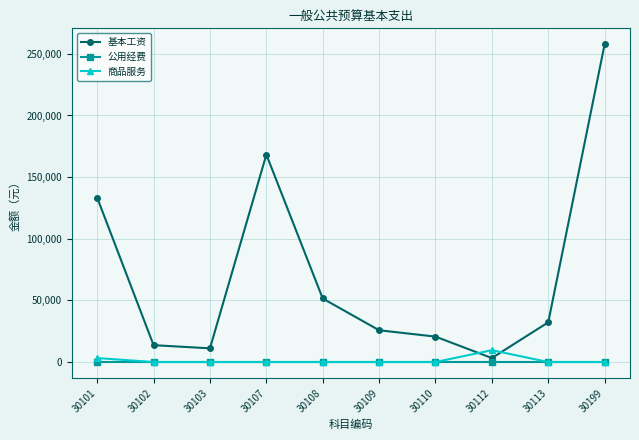

Which series changed the most between 30112 and 30199?

基本工资